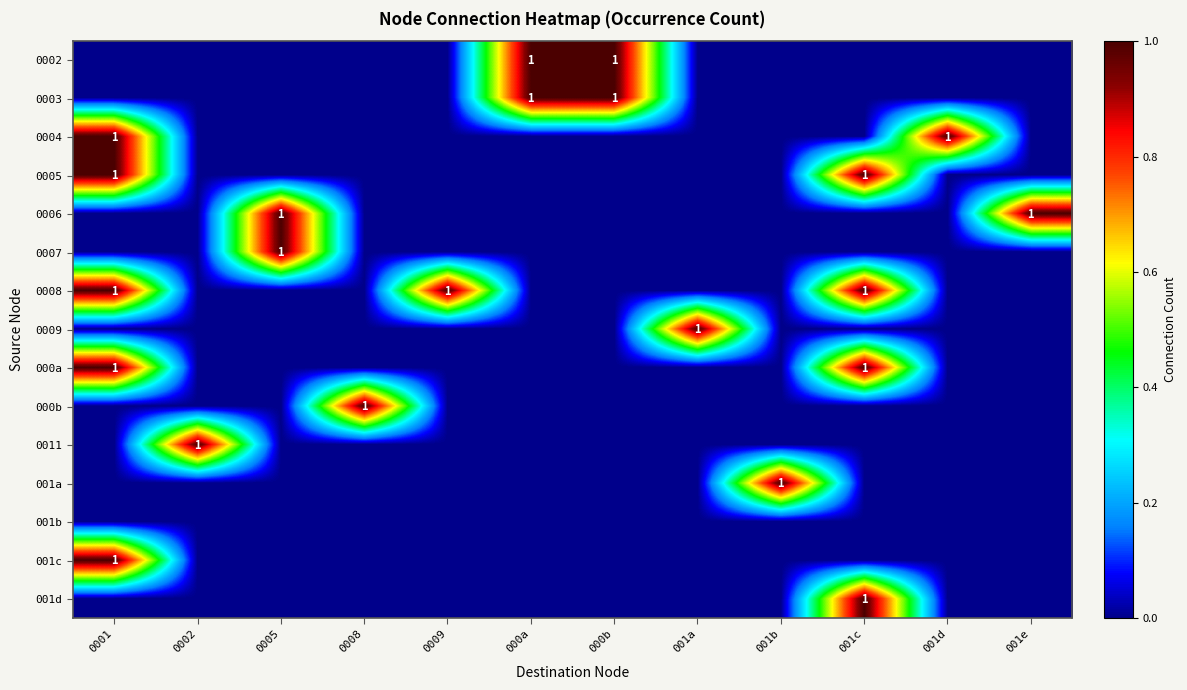

The 000a series shows 2 at 0001. True or false?

False